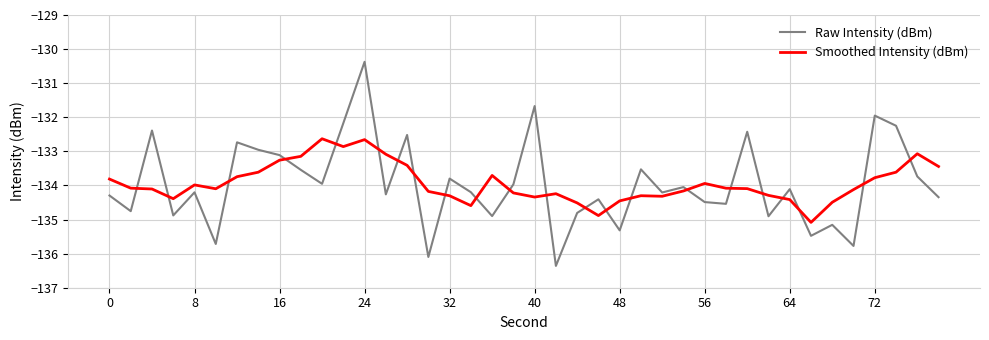

After their last crossing, which series has the higher values: Raw Intensity (dBm) or Smoothed Intensity (dBm)?

Smoothed Intensity (dBm)